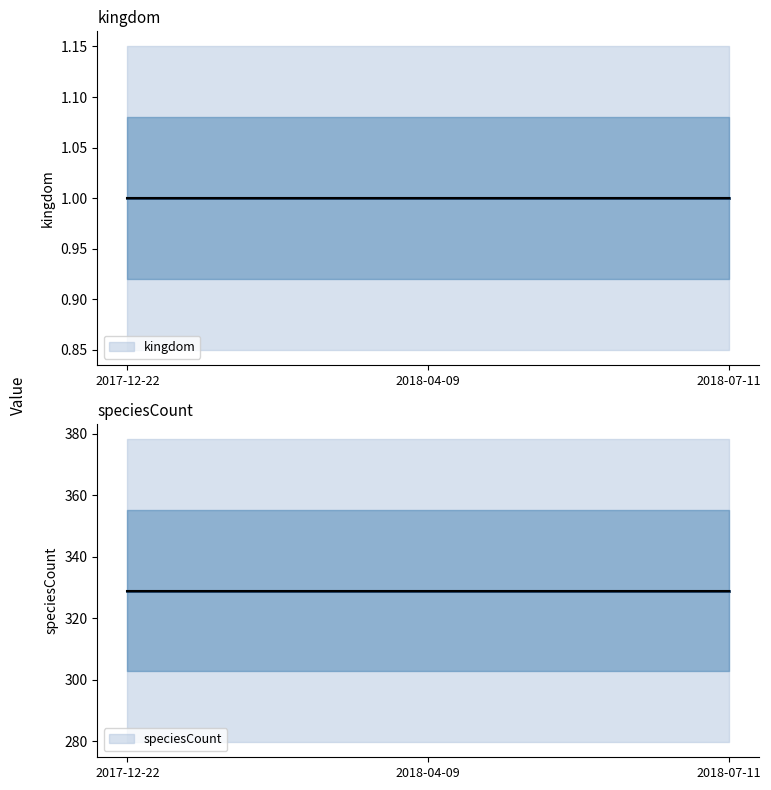

Reading left to right, extract all data points from this chart.

kingdom: 1	1	1
speciesCount: 329	329	329